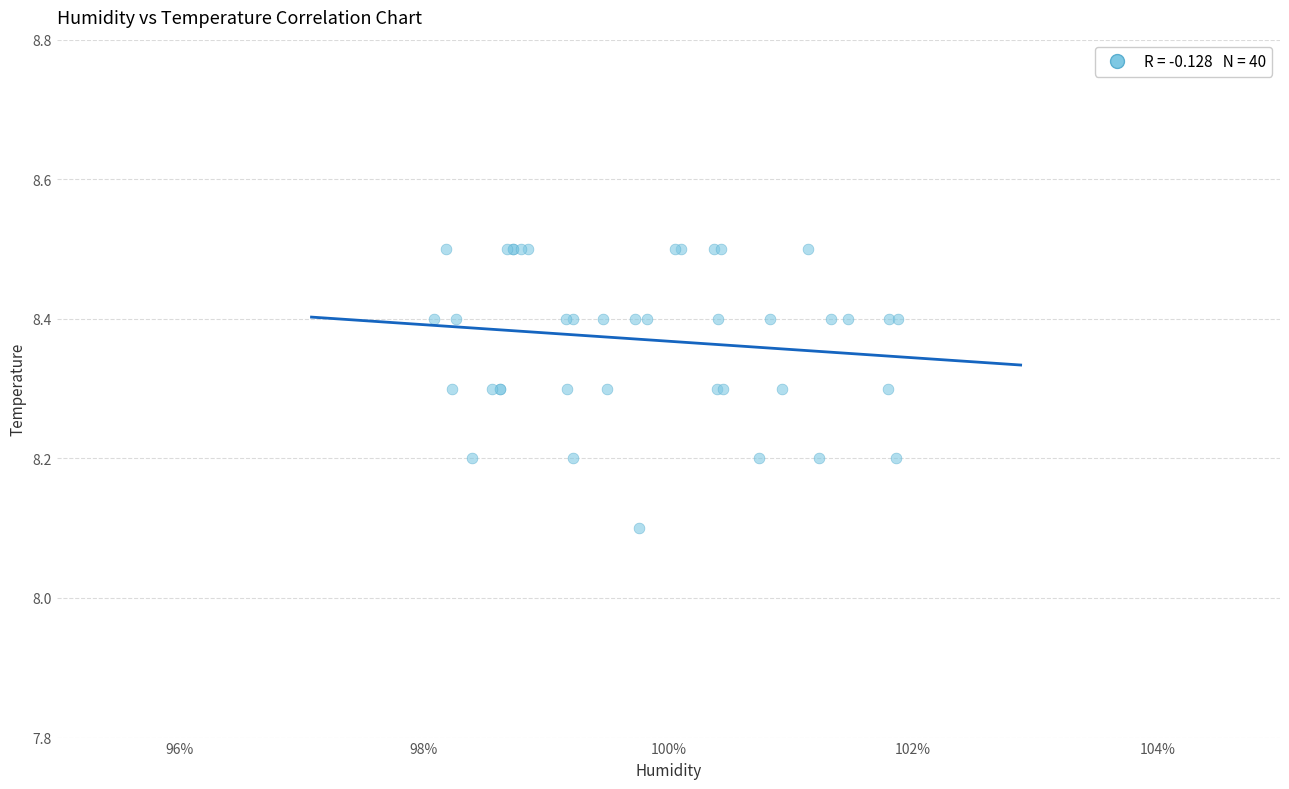

What Y value in the scatter plot is closest to 8?

8.1